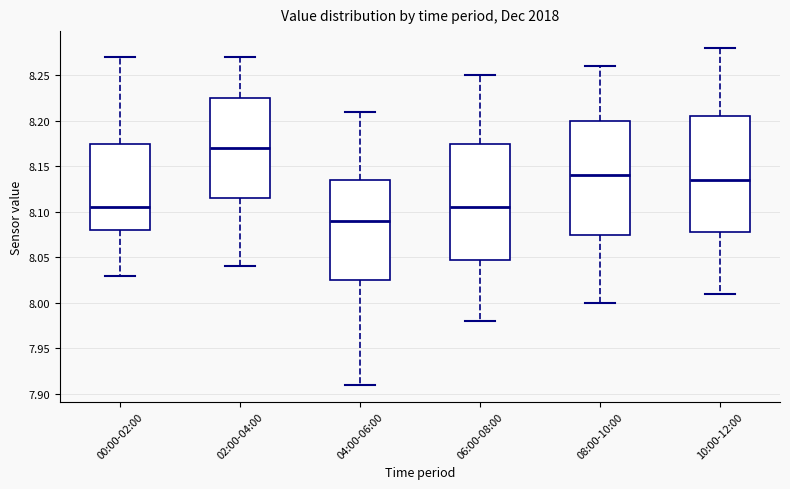

Reading left to right, transcribe this box plot: for each box, give where its median line is, the range the box spans, and where its two whiskers end, as read against the y-axis. The values are not printed on the chart, so give them approximately, as read against the axis.

00:00-02:00: median 8.105, box 8.080 to 8.175, whiskers 8.030 to 8.270
02:00-04:00: median 8.170, box 8.115 to 8.225, whiskers 8.040 to 8.270
04:00-06:00: median 8.090, box 8.025 to 8.135, whiskers 7.910 to 8.210
06:00-08:00: median 8.105, box 8.050 to 8.175, whiskers 7.980 to 8.250
08:00-10:00: median 8.140, box 8.075 to 8.200, whiskers 8.000 to 8.260
10:00-12:00: median 8.135, box 8.080 to 8.205, whiskers 8.010 to 8.280